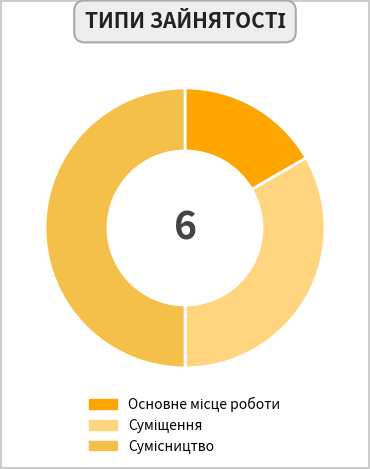

Is there a majority slice in this chart?

No